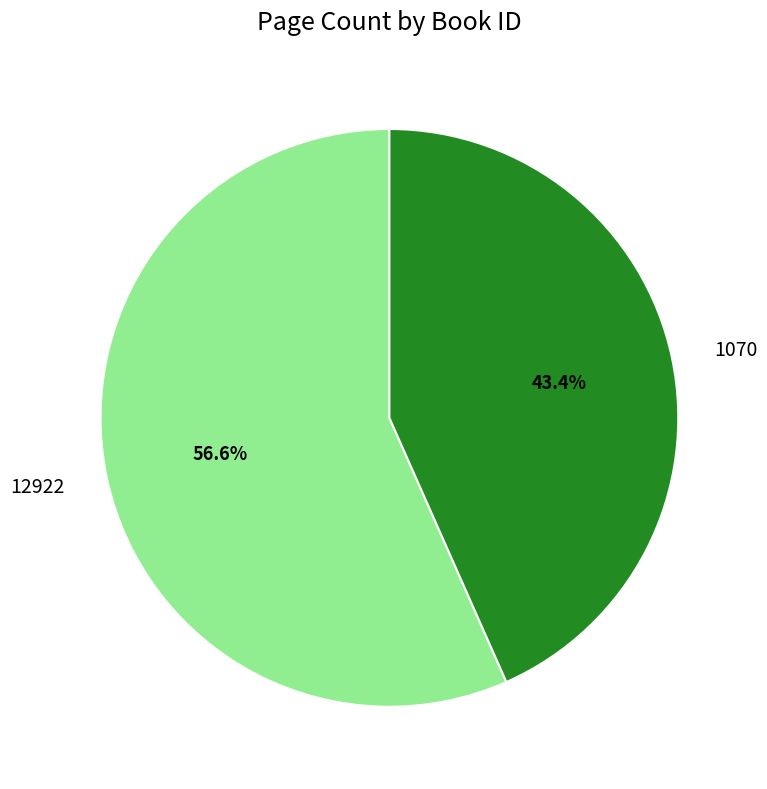

Rank the categories by value from lowest to highest.

1070, 12922